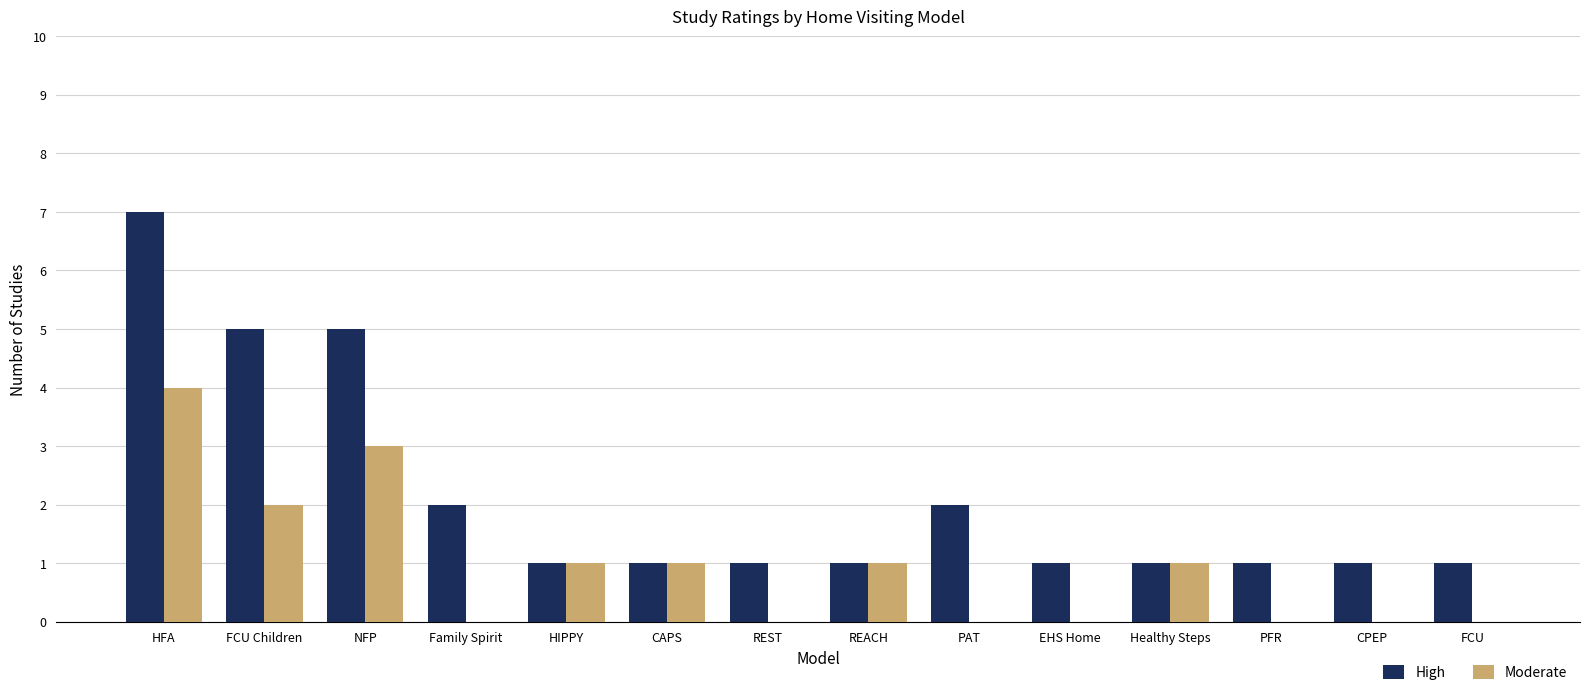

Reading left to right, transcribe all the data shown in this chart.

High: 7	5	5	2	1	1	1	1	2	1	1	1	1	1
Moderate: 4	2	3	0	1	1	0	1	0	0	1	0	0	0